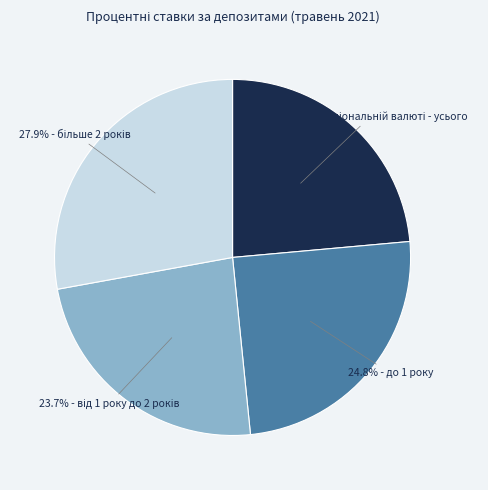

Does any single category account for the majority?

No